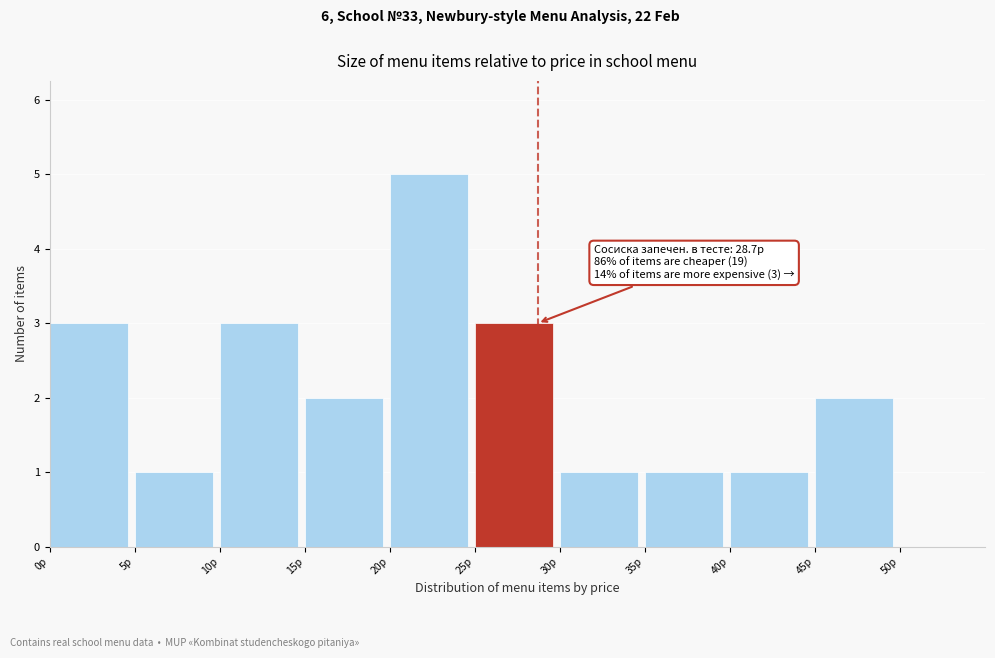

Over which range of the x-axis is the bar tallest?

20 to 25